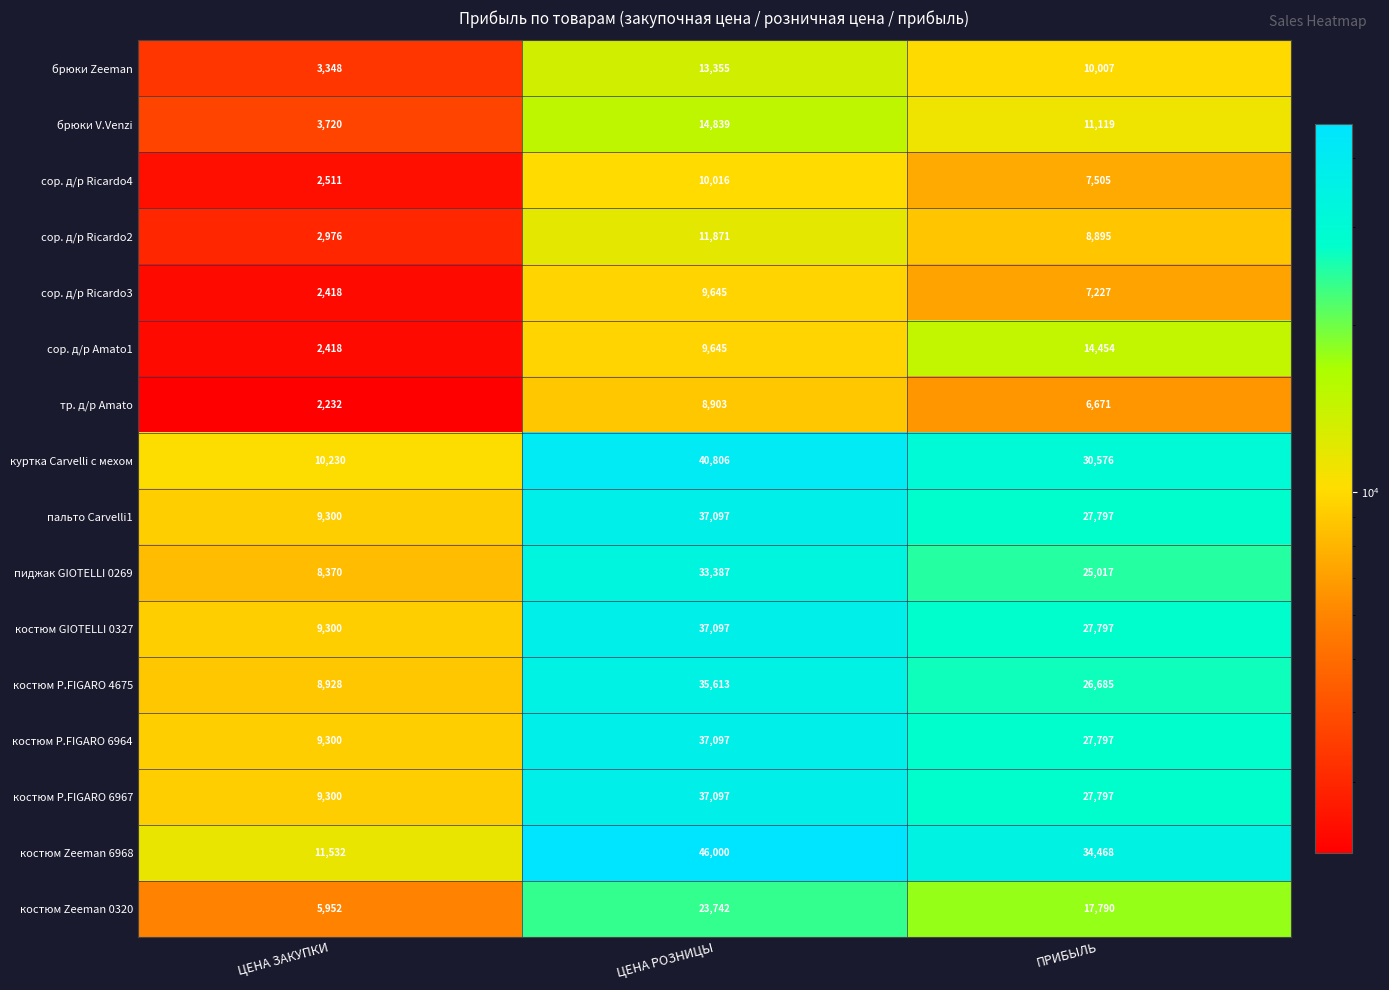

Between ЦЕНА РОЗНИЦЫ and ПРИБЫЛЬ, which series saw the biggest shift?

костюм Zeeman 6968